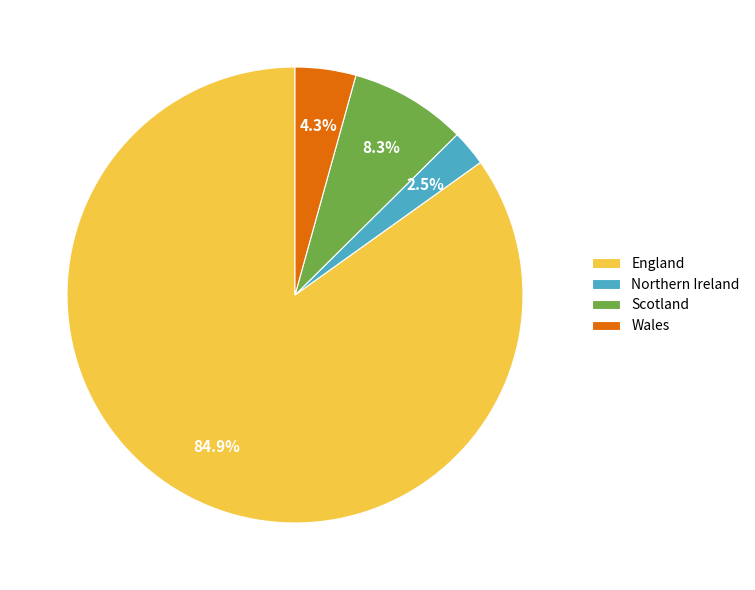

What is the smallest slice in the pie chart?

Northern Ireland